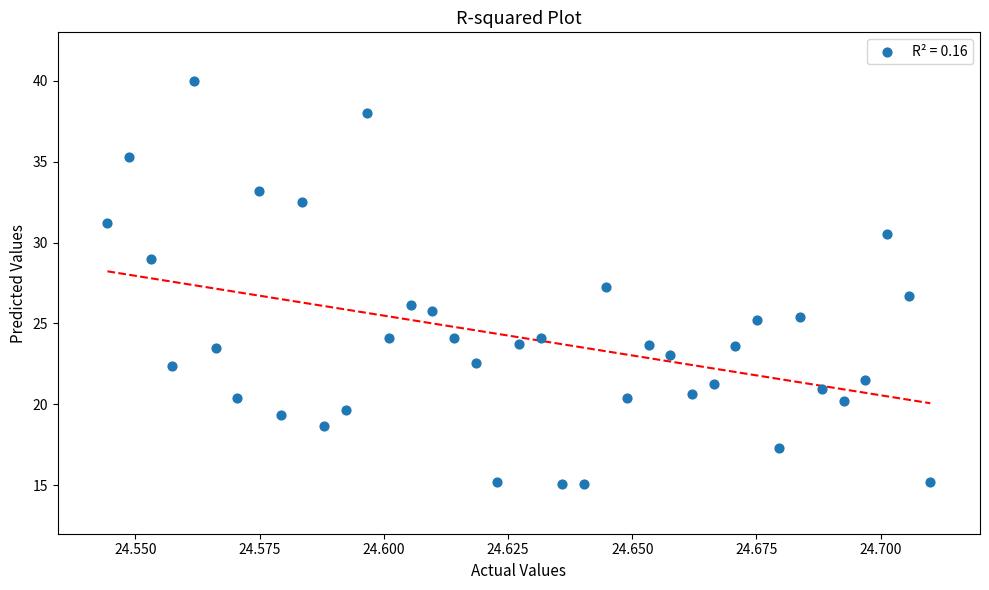

What is the range of Y values (max minus min)?

24.9